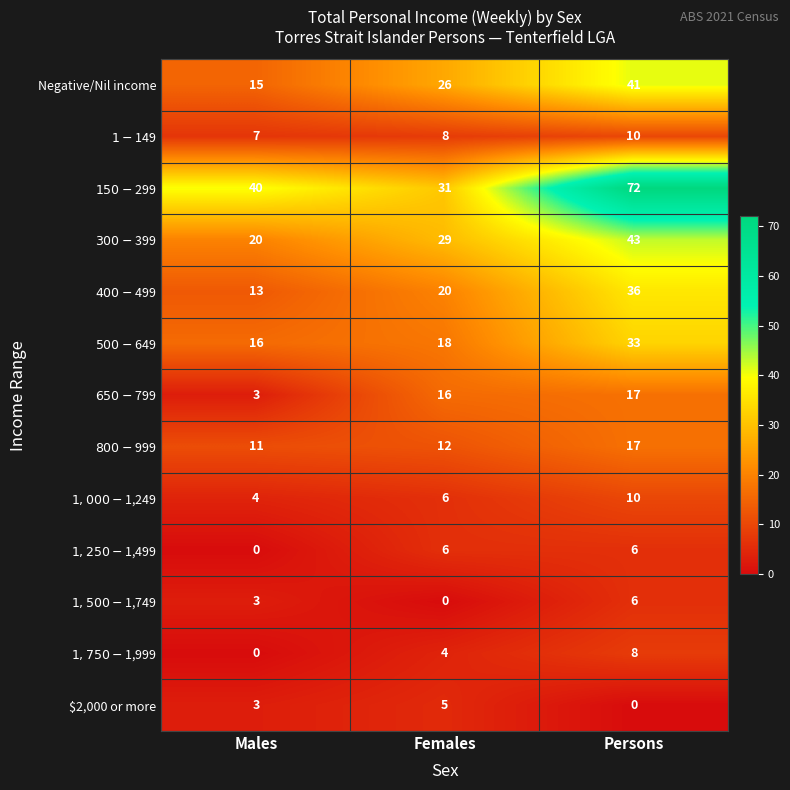

What is the total value across all series at Males?

135